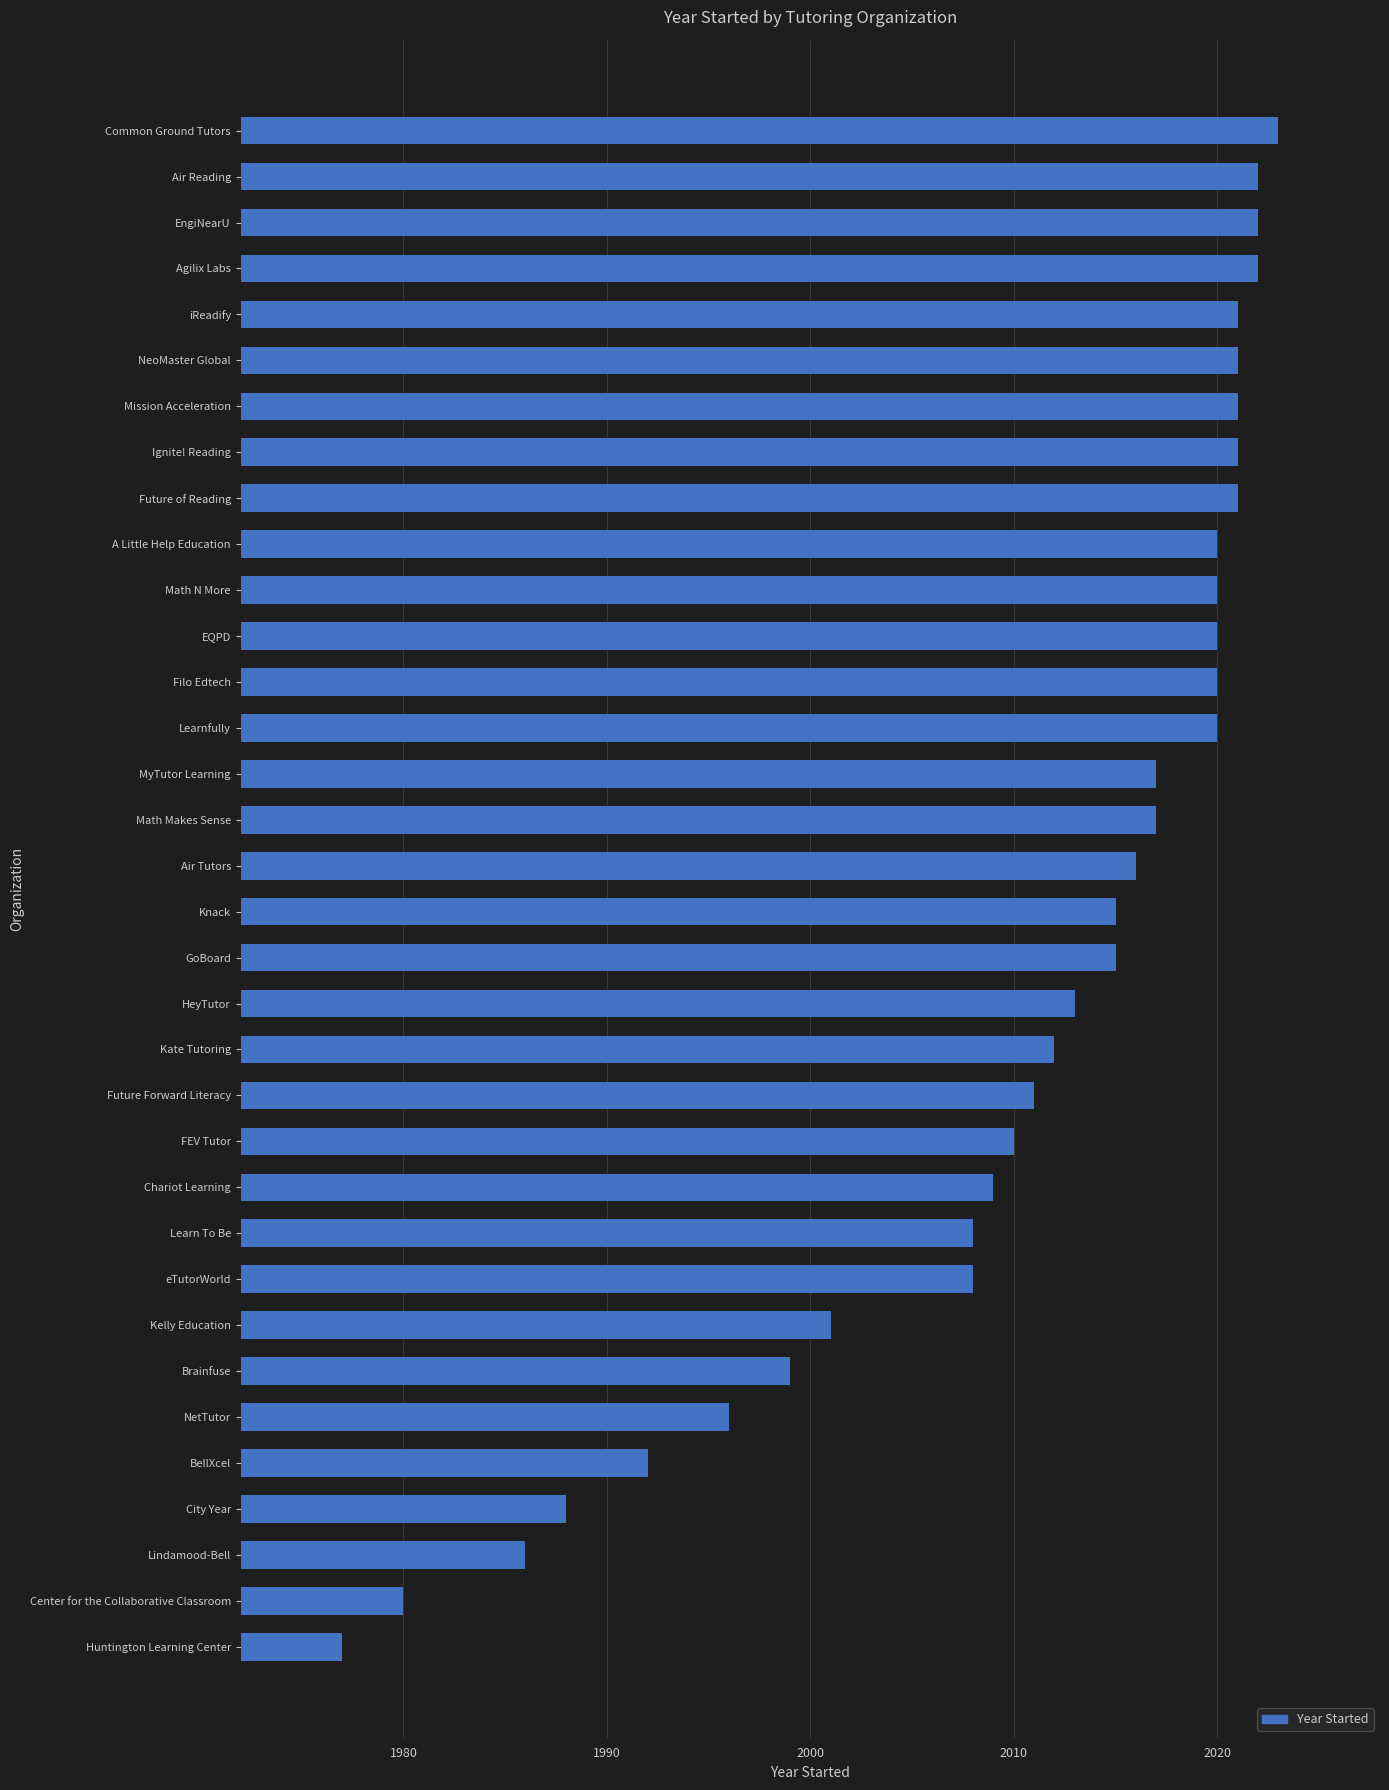

What is the sum of all values?

68364